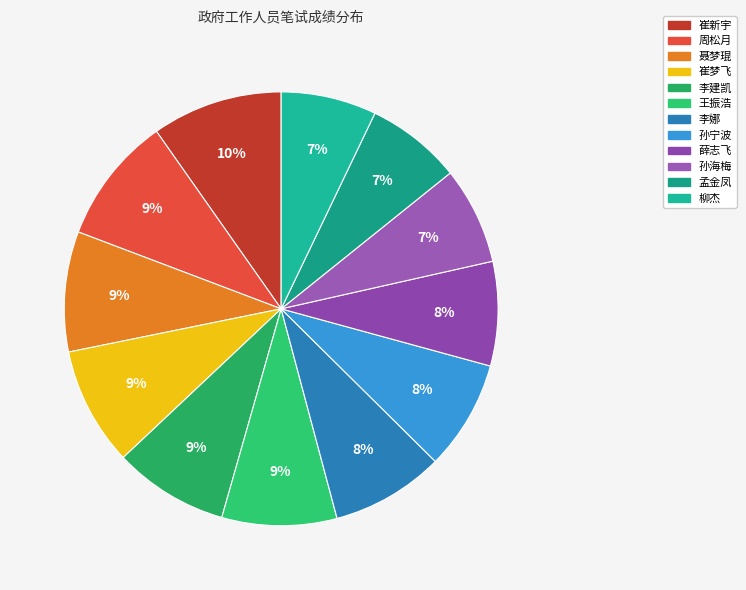

Rank the categories by value from highest to lowest.

崔新宇, 周松月, 聂梦琨, 崔梦飞, 李建凯, 王振浩, 李娜, 孙宁波, 薛志飞, 孙海梅, 孟金凤, 柳杰